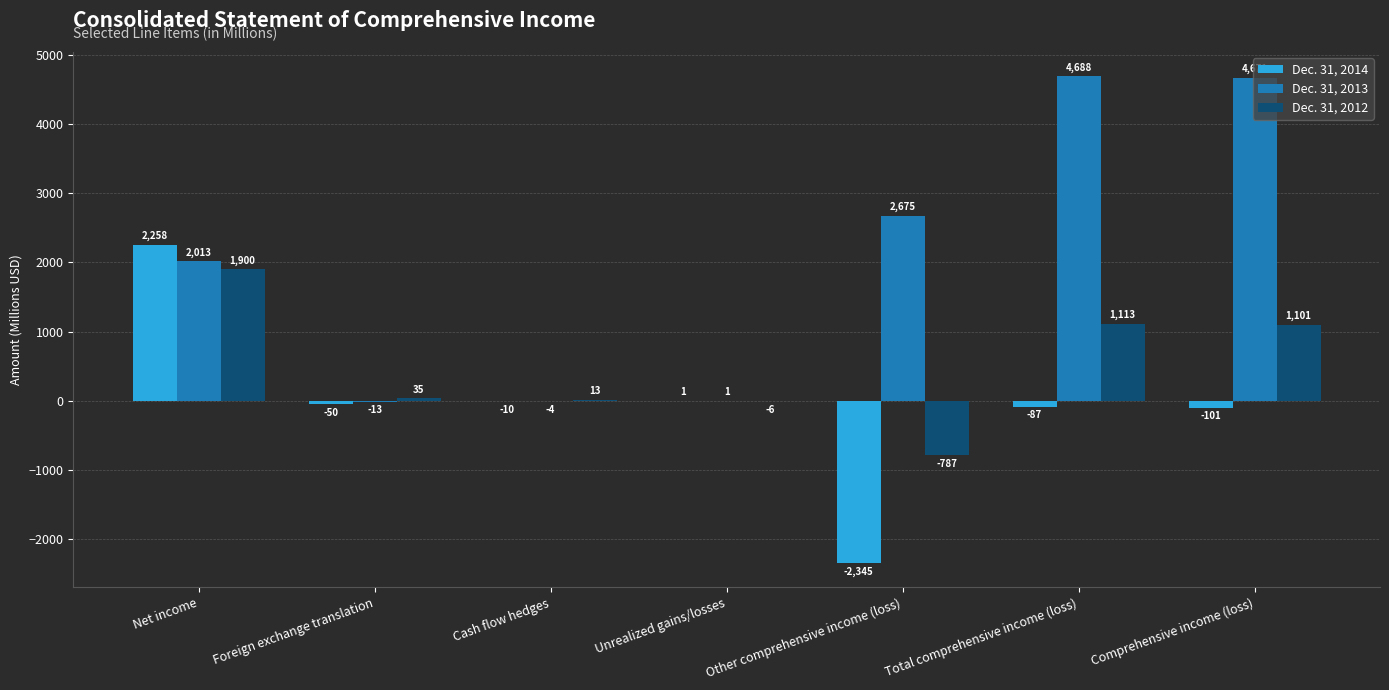

Where is Dec. 31, 2014 nearest to the value -43?

Foreign exchange translation